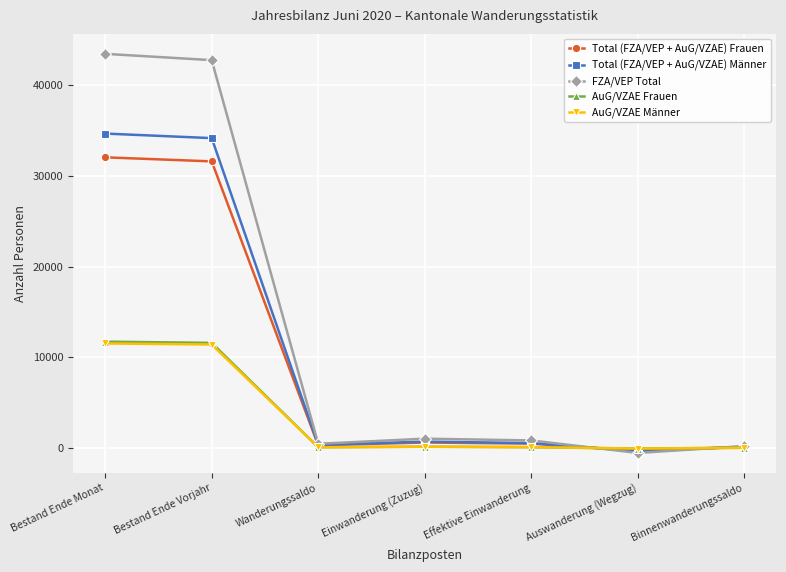

What is the difference between the highest and lowest values at Bestand Ende Vorjahr?

31349